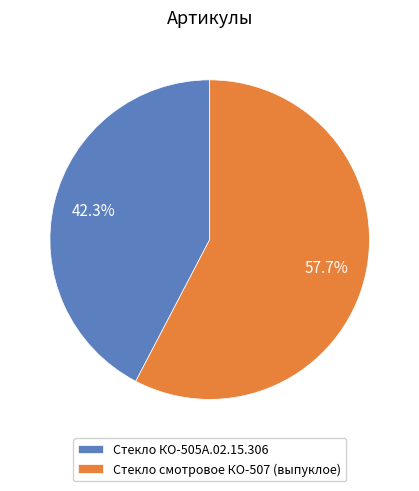

What percentage is the Стекло смотровое КО-507 (выпуклое) slice, to the nearest percent?

58%